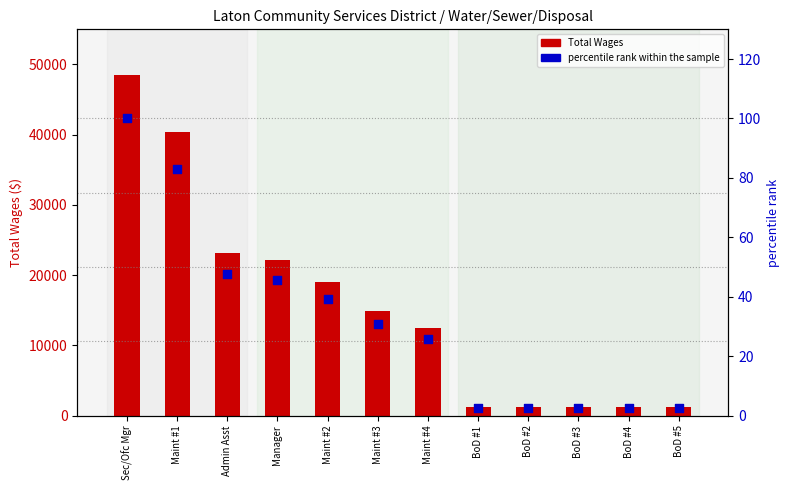

At how many categories does at least one series exceed 3954?

7